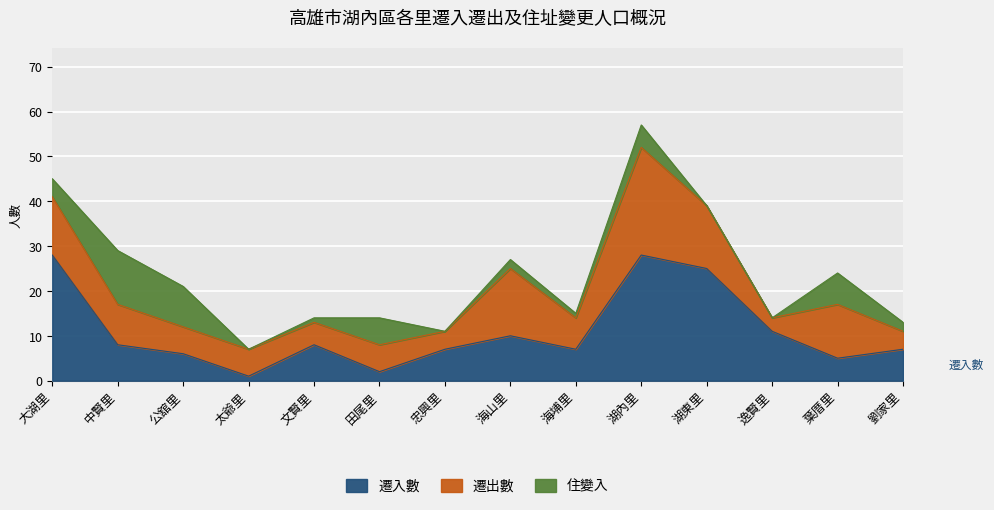

Is it true that 遷出數 equals 5 at 大湖里?

False